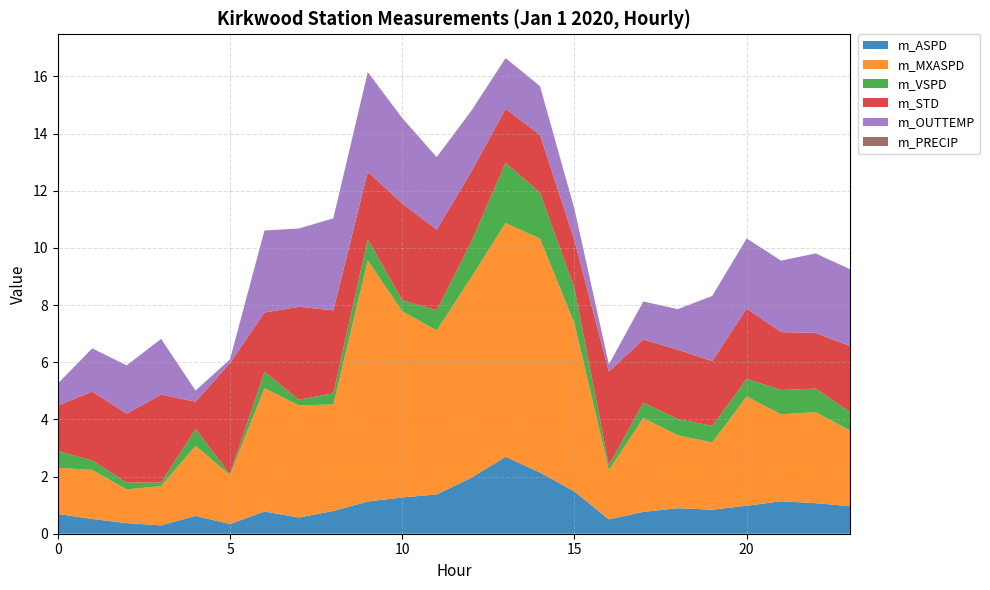

What is the maximum value for m_ASPD?

2.7